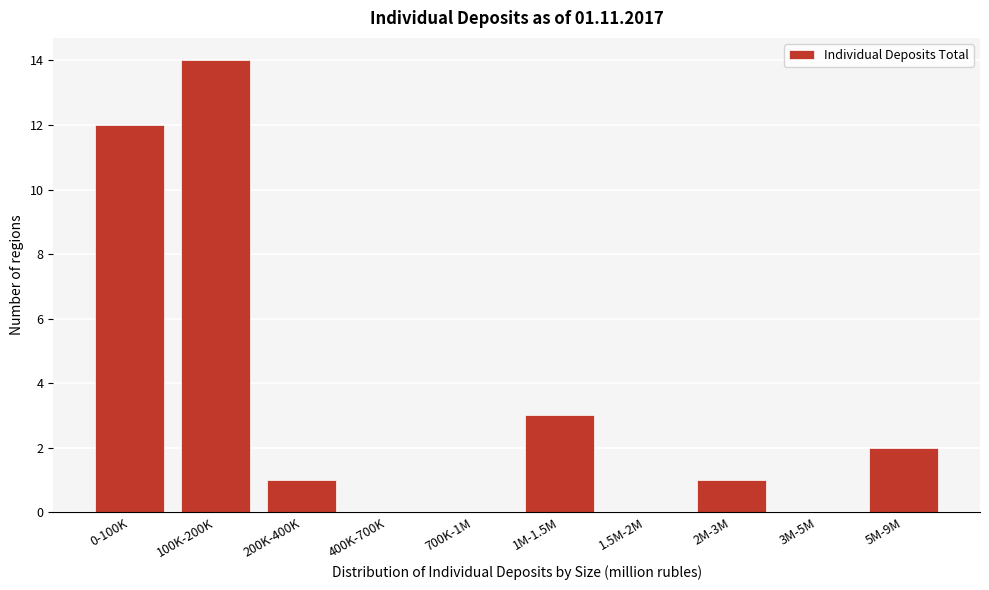

Reading left to right, what are all the values shown in this chart?

0-100K=12	100K-200K=14	200K-400K=1	400K-700K=0	700K-1M=0	1M-1.5M=3	1.5M-2M=0	2M-3M=1	3M-5M=0	5M-9M=2